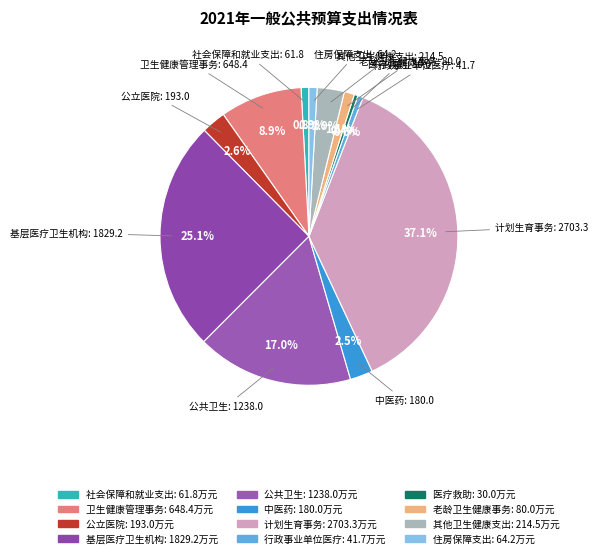

Approximately how many times larger is the value at 中医药 compared to 行政事业单位医疗?

4.3